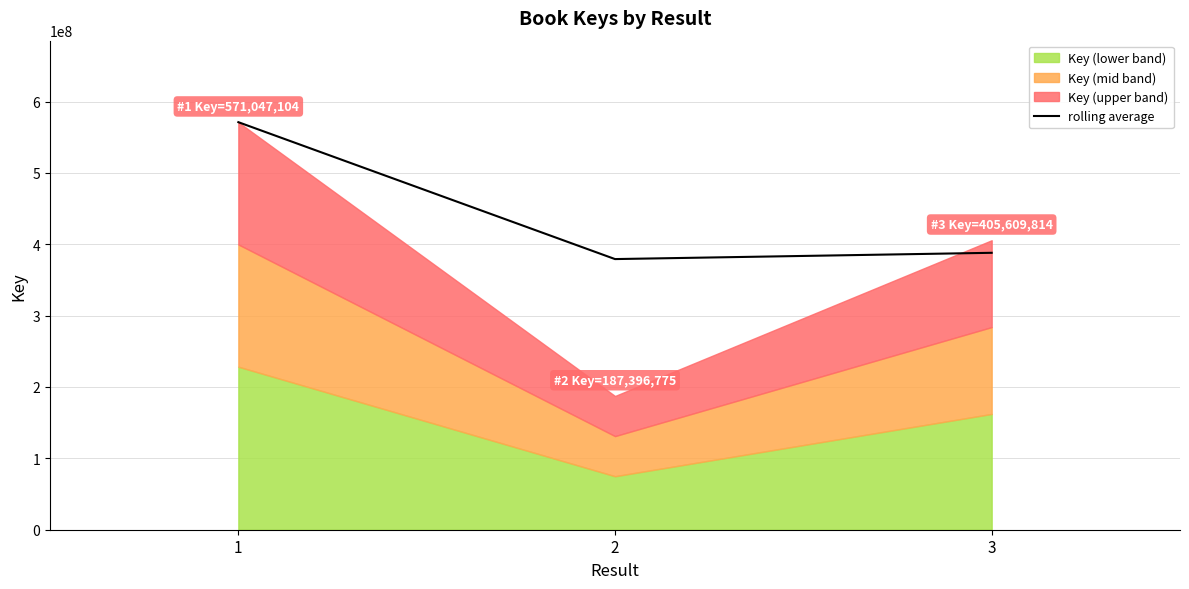

How many lines are shown in the chart?

1